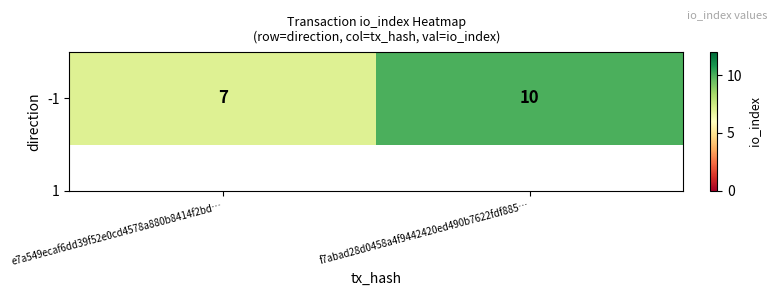

Which label corresponds to the smallest value in the chart?

e7a549ecaf6dd39f52e0cd4578a880b8414f2bd…